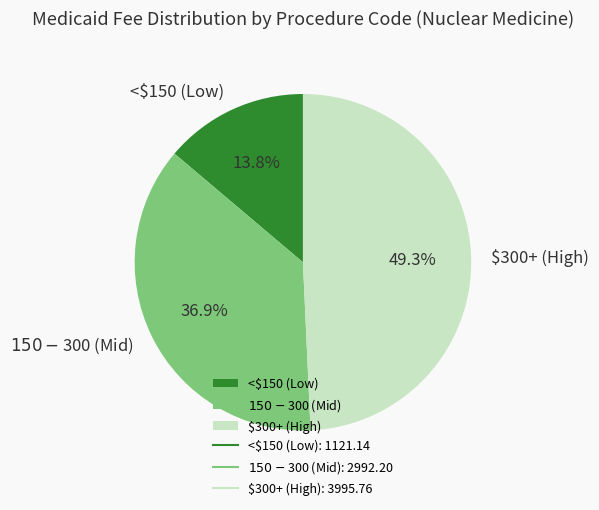

Which category has the smallest portion of the pie?

<$150 (Low)